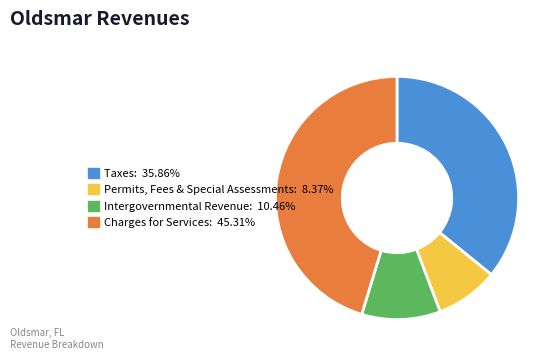

Is there a majority slice in this chart?

No